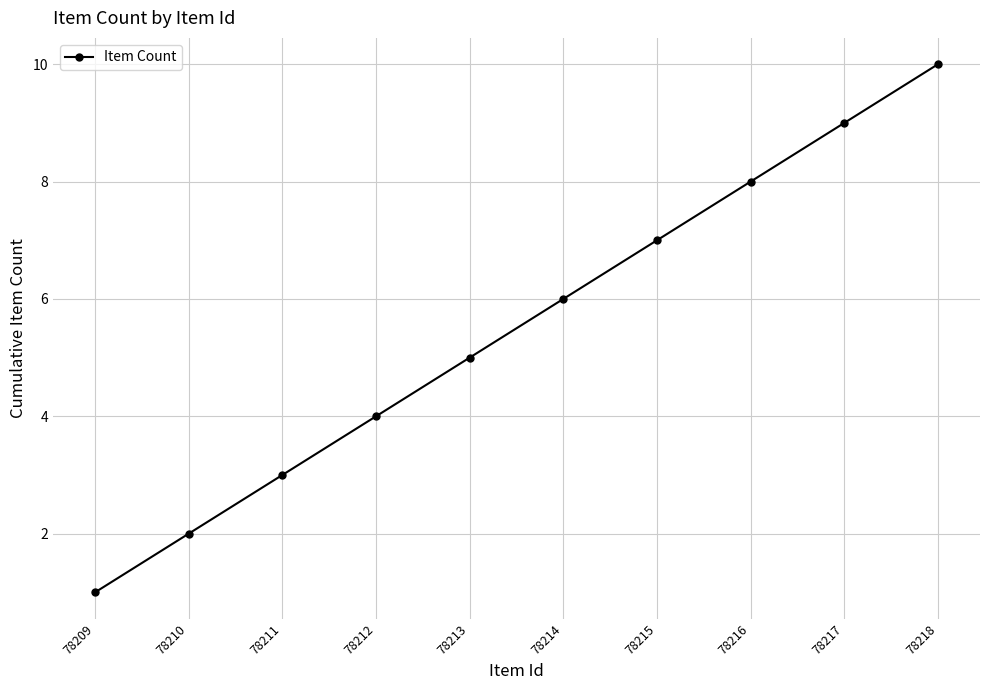

What is the average value?

6